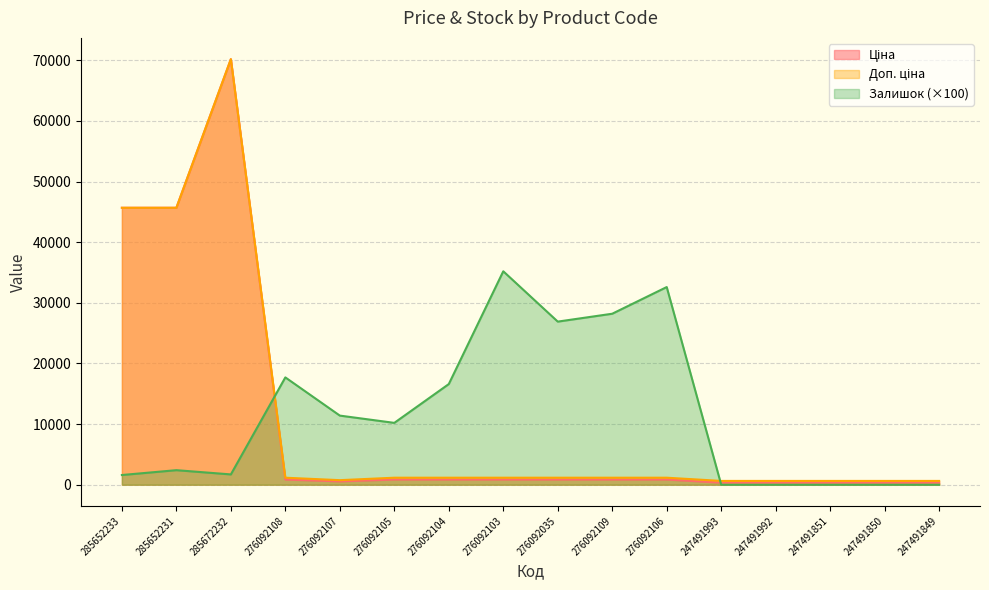

How many values in the Залишок series exceed 10200?

7